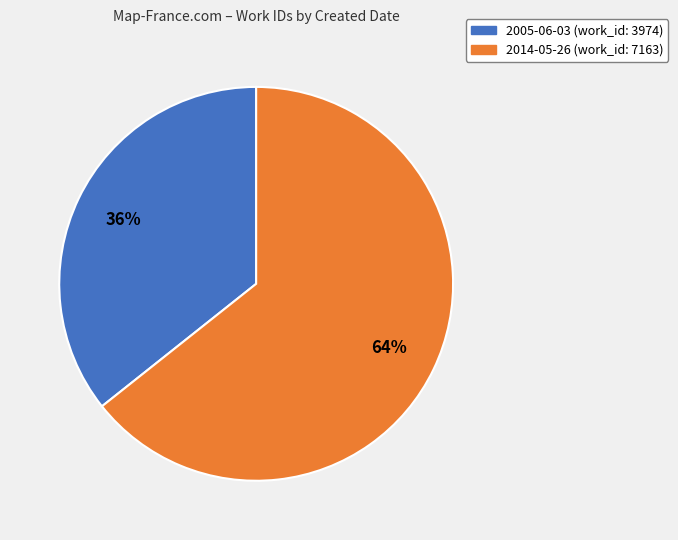

What is the ratio of the value at 2005-06-03 to the value at 2014-05-26?

0.6